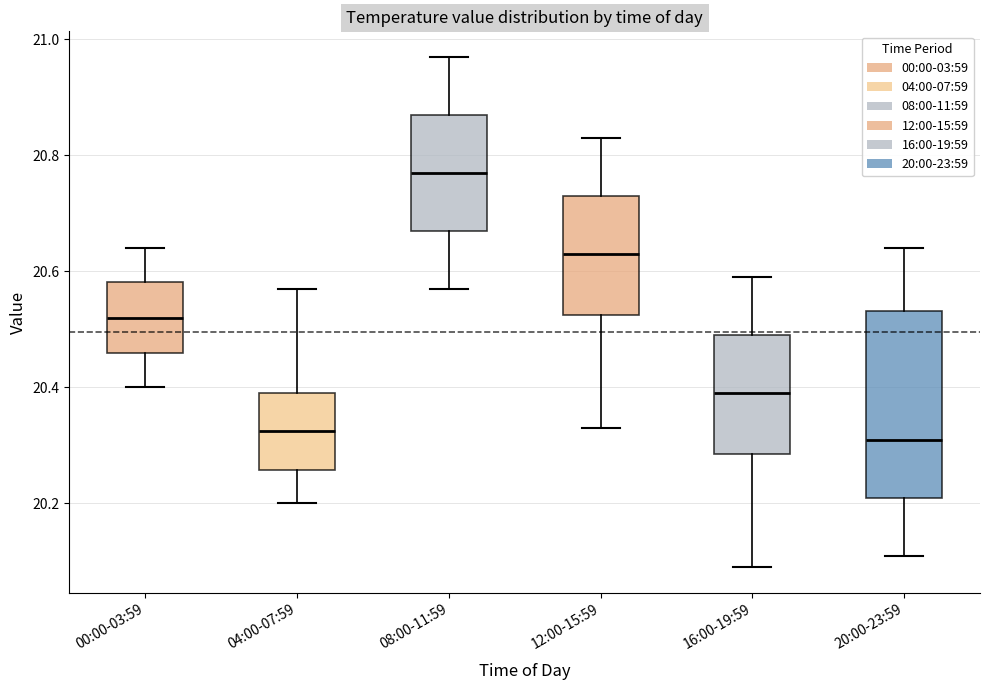

Which box is the tallest, from its lower edge to its upper edge?

20:00-23:59